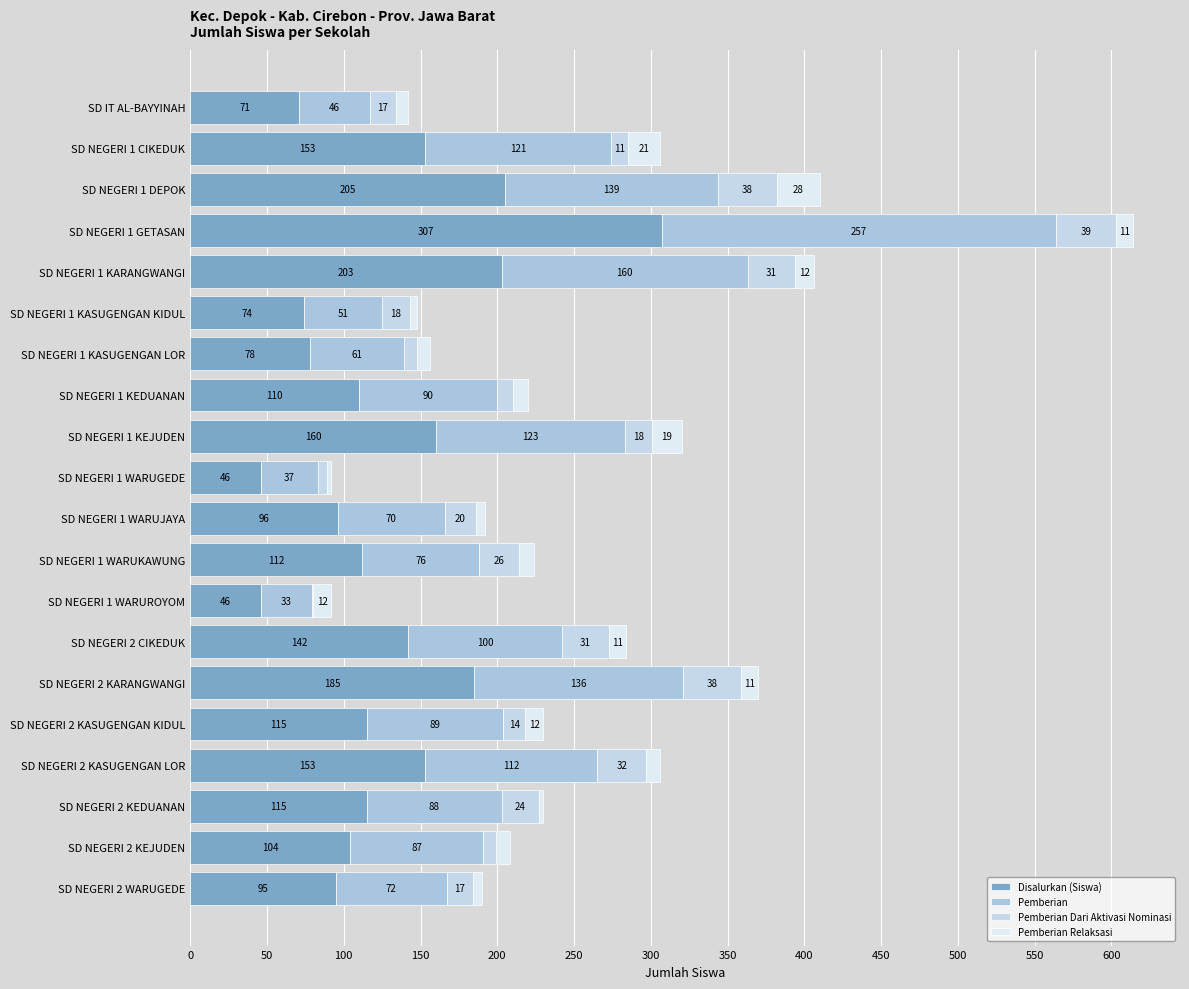

How many distinct data groups are displayed?

4